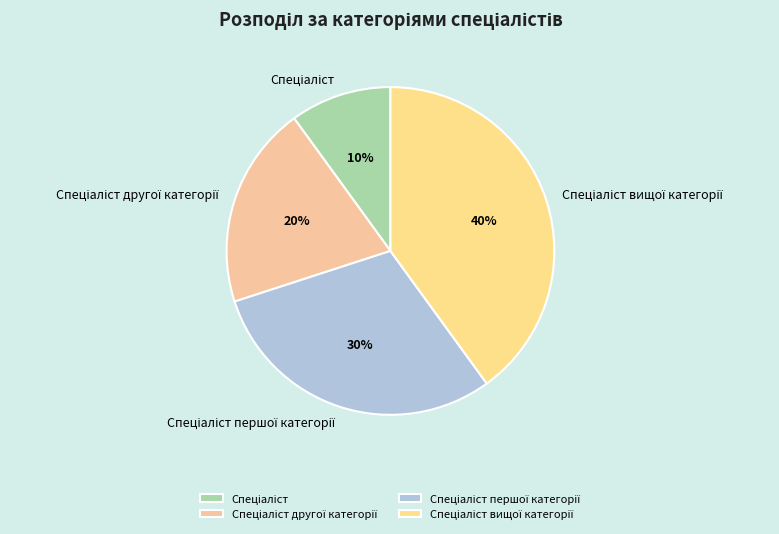

Is there any slice that represents more than half of the pie?

No